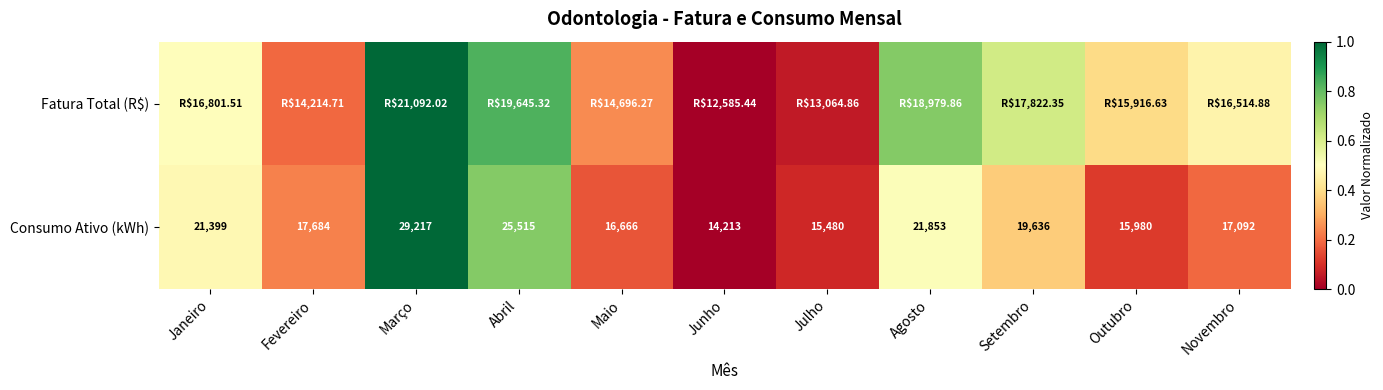

Rank the categories by Consumo Ativo (kWh) value from highest to lowest.

Março, Abril, Agosto, Janeiro, Setembro, Fevereiro, Novembro, Maio, Outubro, Julho, Junho